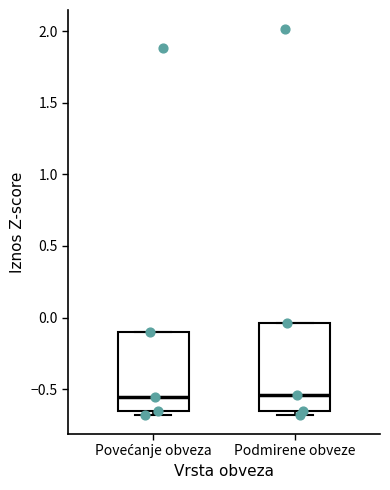

Reading left to right, read every box against the y-axis: the position of its median line, the range the box covers, and the ends of its whiskers. The values are not printed on the chart, so give them approximately, as read against the axis.

Povećanje obveza: median -0.55, box -0.65 to -0.10, whiskers -0.70 to -0.10
Podmirene obveze: median -0.55, box -0.65 to -0.05, whiskers -0.70 to -0.05